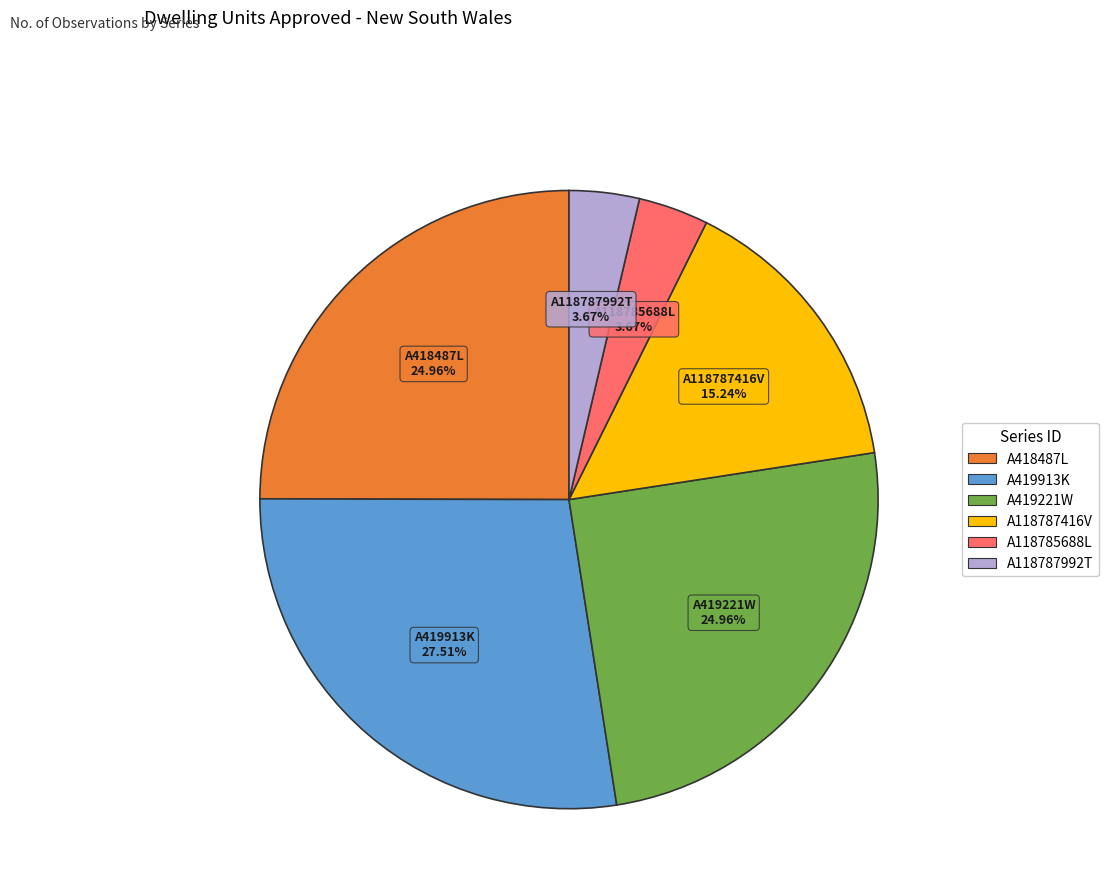

Is there a majority slice in this chart?

No